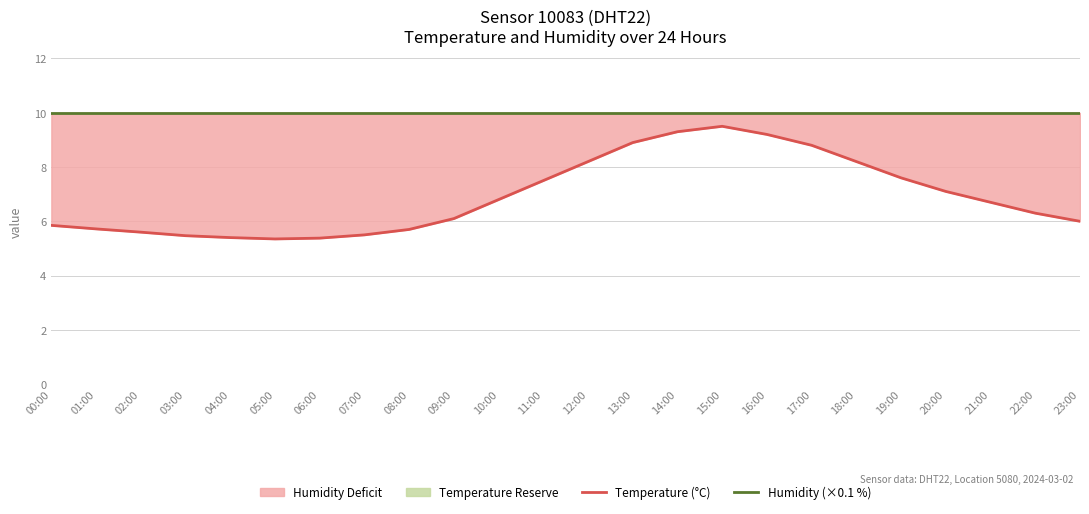

What is the lowest value of the Humidity (×0.1 %) series?

10.0